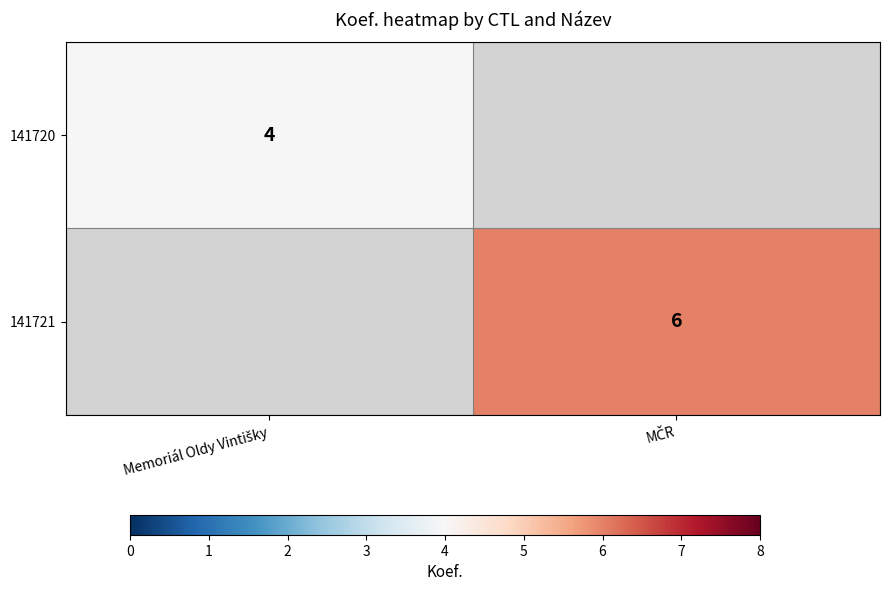

What is the smallest value displayed?

4.0